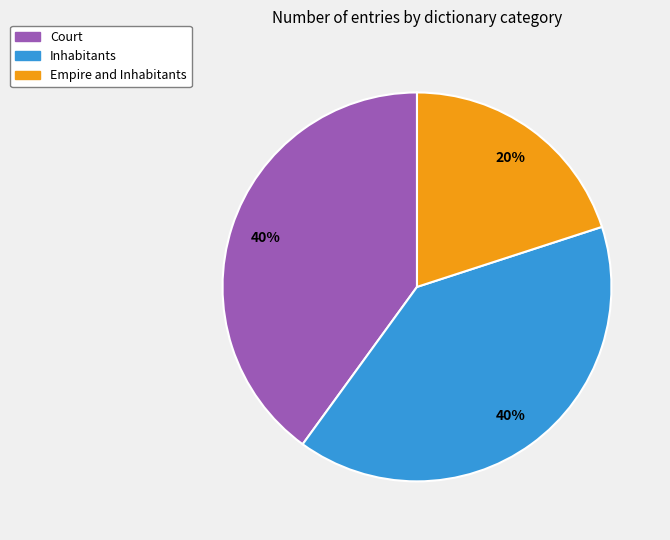

Which category has the smallest portion of the pie?

Empire and Inhabitants